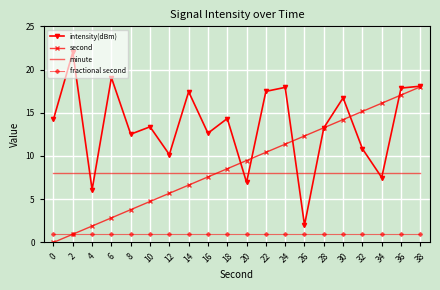

At which category does intensity(dBm) reach its first local peak?

2